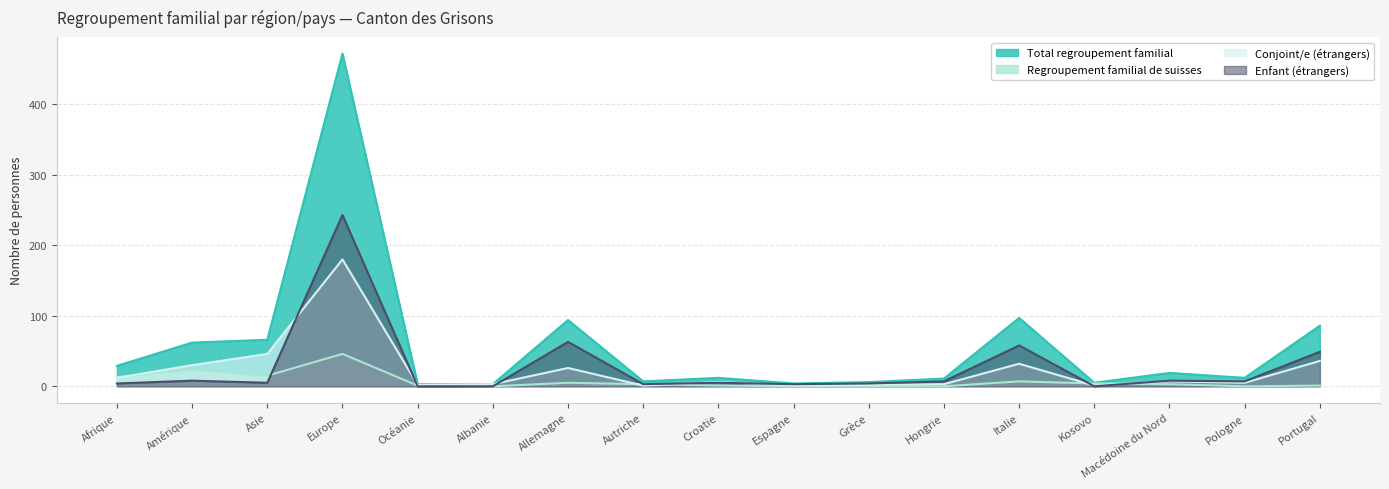

True or false: Regroupement familial de suisses and Enfant (étrangers) cross at least once.

True